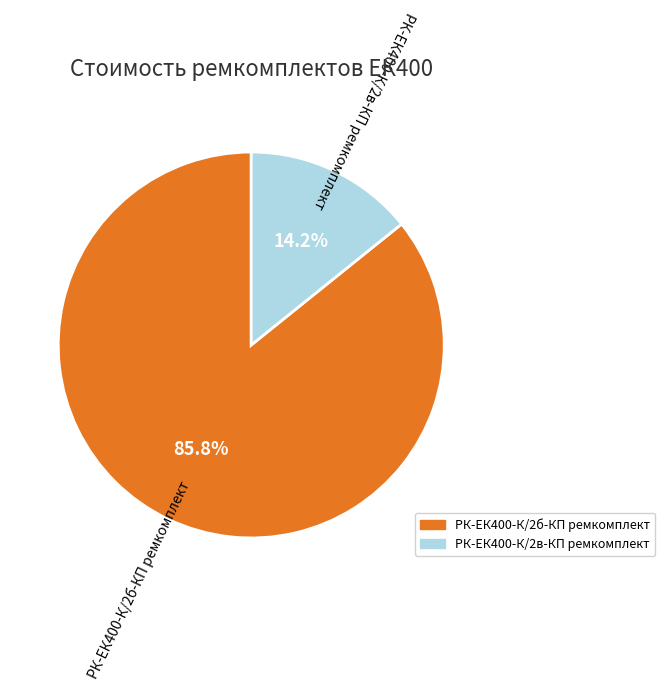

Which category has the smallest portion of the pie?

РК-ЕК400-К/2в-КП ремкомплект